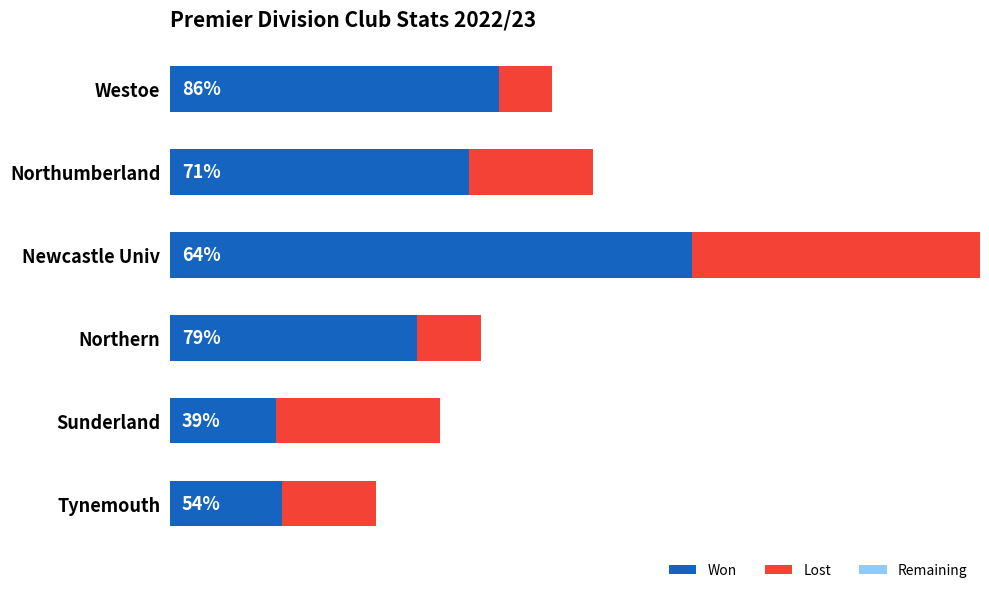

Reading left to right, transcribe all the data shown in this chart.

Won: 56.0	51.0	89.0	42.0	18.0	19.0
Lost: 9.0	21.0	49.0	11.0	28.0	16.0
Remaining: 0.6	0.6	0.6	0.6	0.6	0.6